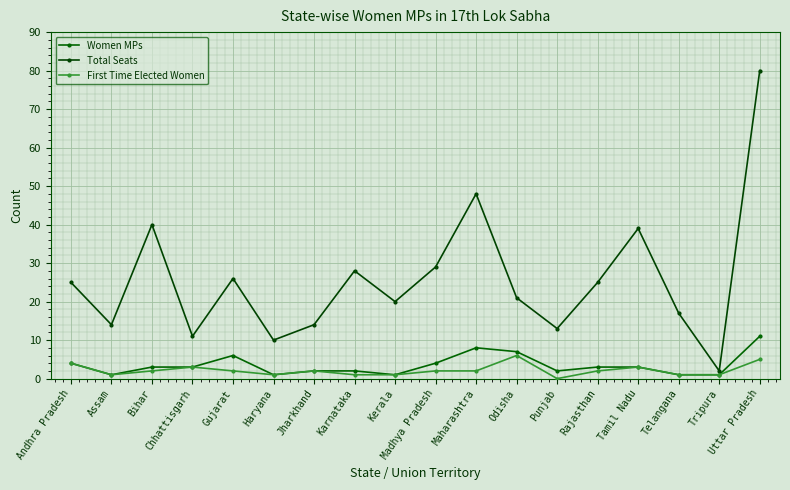

What position from the right is Tripura?

2